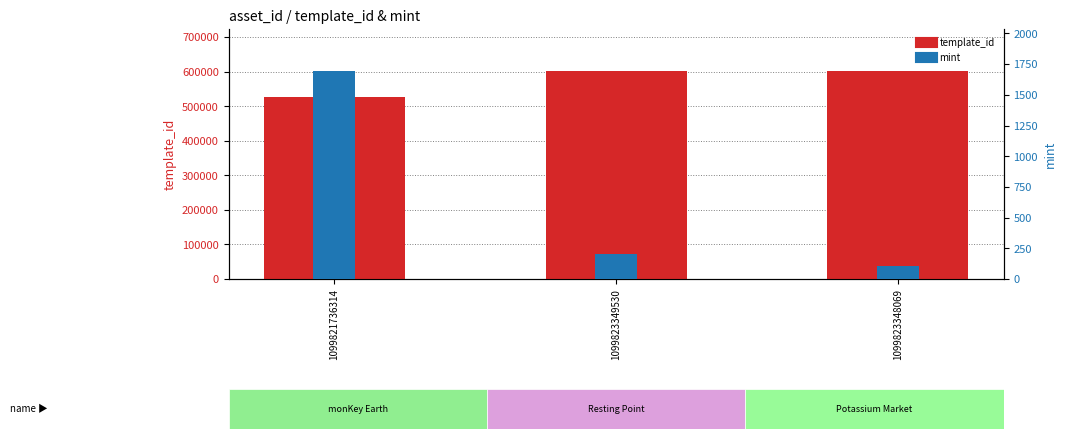

What is the sum of all mint values?

2003